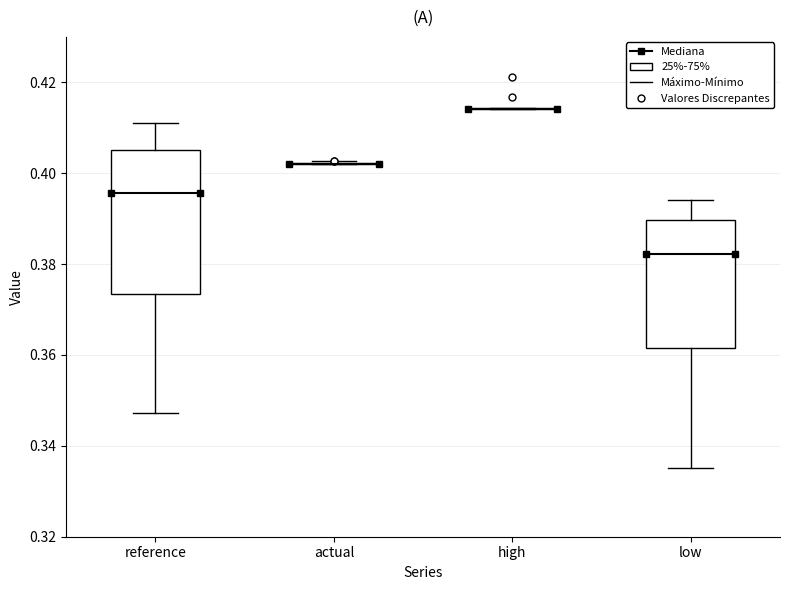

Reading left to right, read every box against the y-axis: the position of its median line, the range the box covers, and the ends of its whiskers. The values are not printed on the chart, so give them approximately, as read against the axis.

reference: median 0.396, box 0.374 to 0.406, whiskers 0.348 to 0.412
actual: box collapsed to a line at 0.402, whiskers 0.402 to 0.402
high: box collapsed to a line at 0.414, whiskers 0.414 to 0.414
low: median 0.382, box 0.362 to 0.390, whiskers 0.336 to 0.394